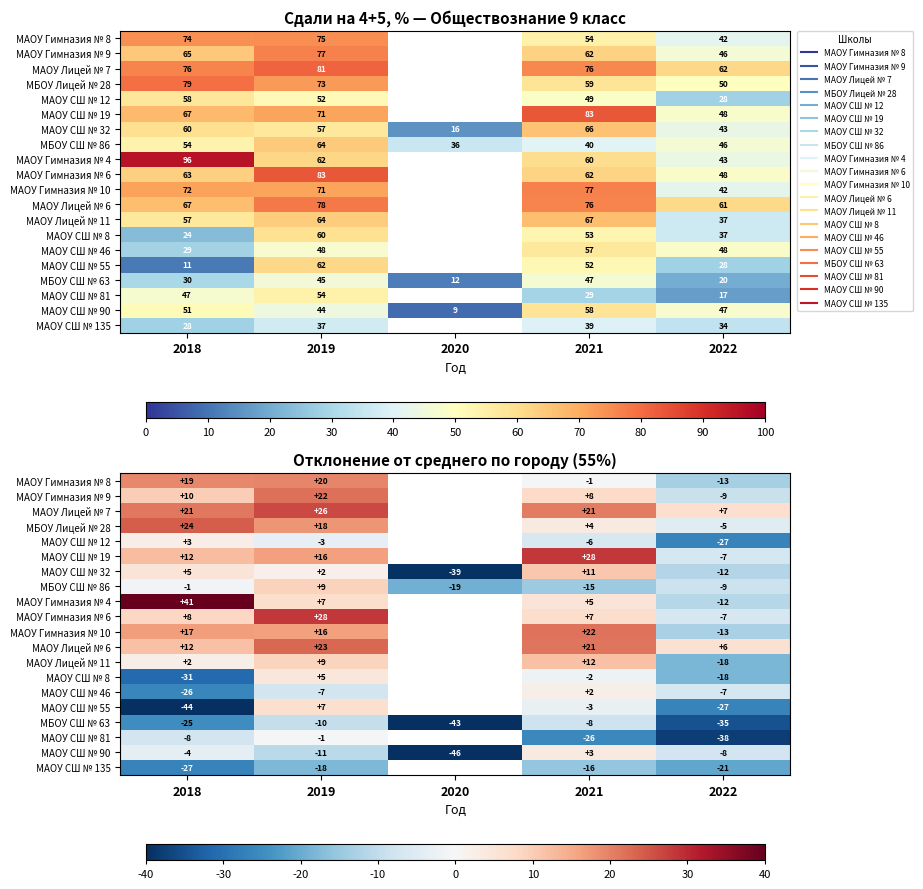

What is the total value across all series at 2022?

-271.4